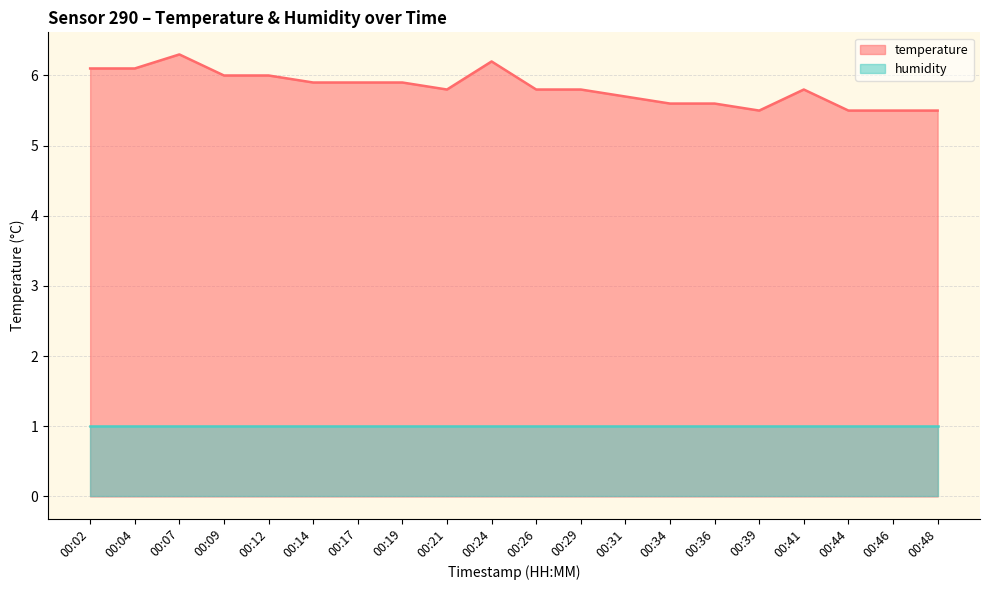

What is the change in value from 00:09 to 00:29?

-0.2